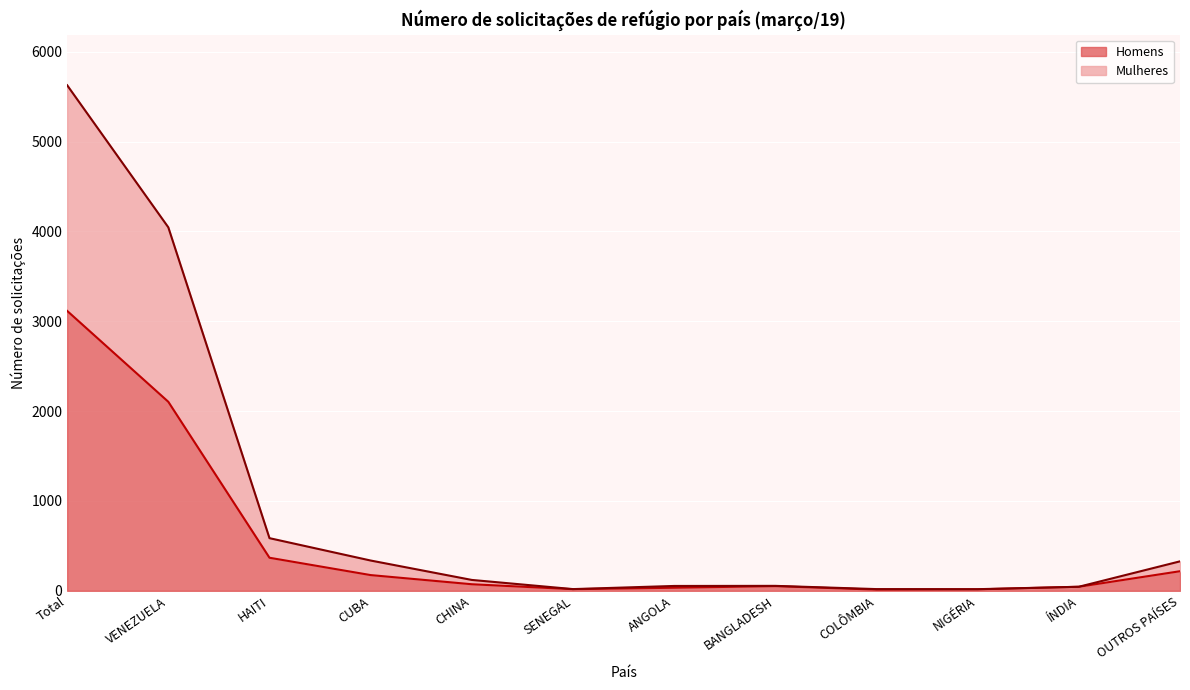

True or false: Mulheres has more than 1 interior local peaks.

False